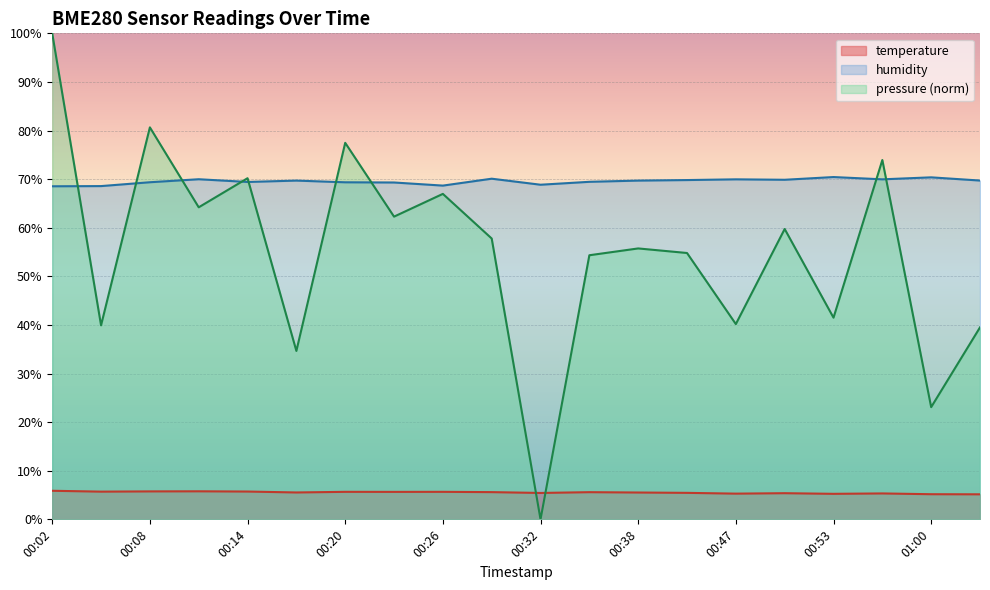

Count the temperature values in the range 5 to 6.

20